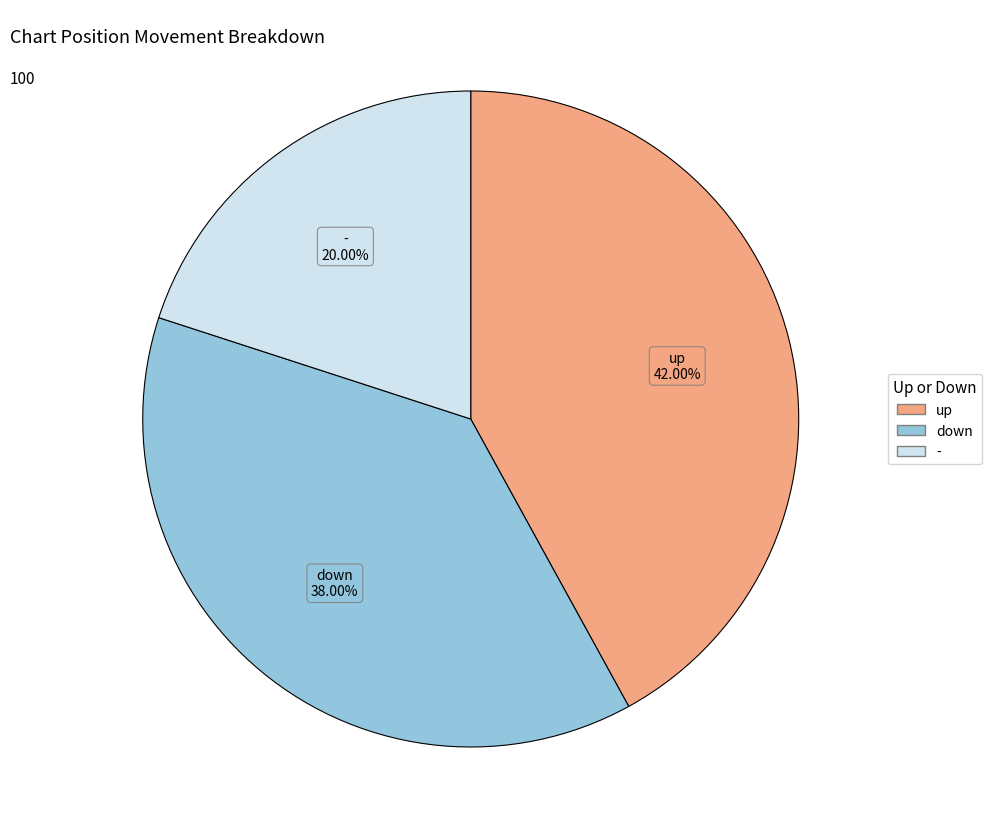

Combined, what portion of the pie is up and -?

62.0%